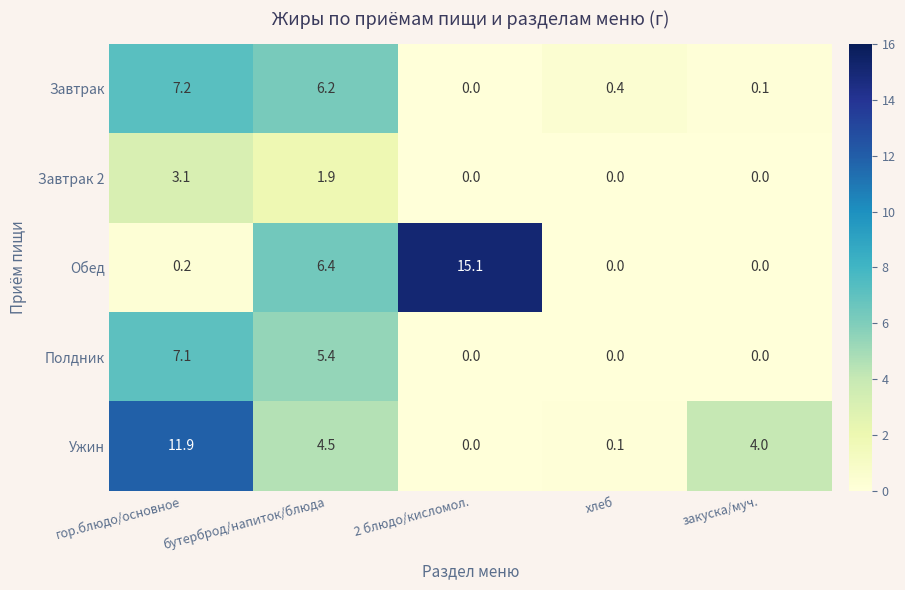

What is the difference between the Полдник values at 2 блюдо/кисломол. and бутерброд/напиток/блюда?

5.4